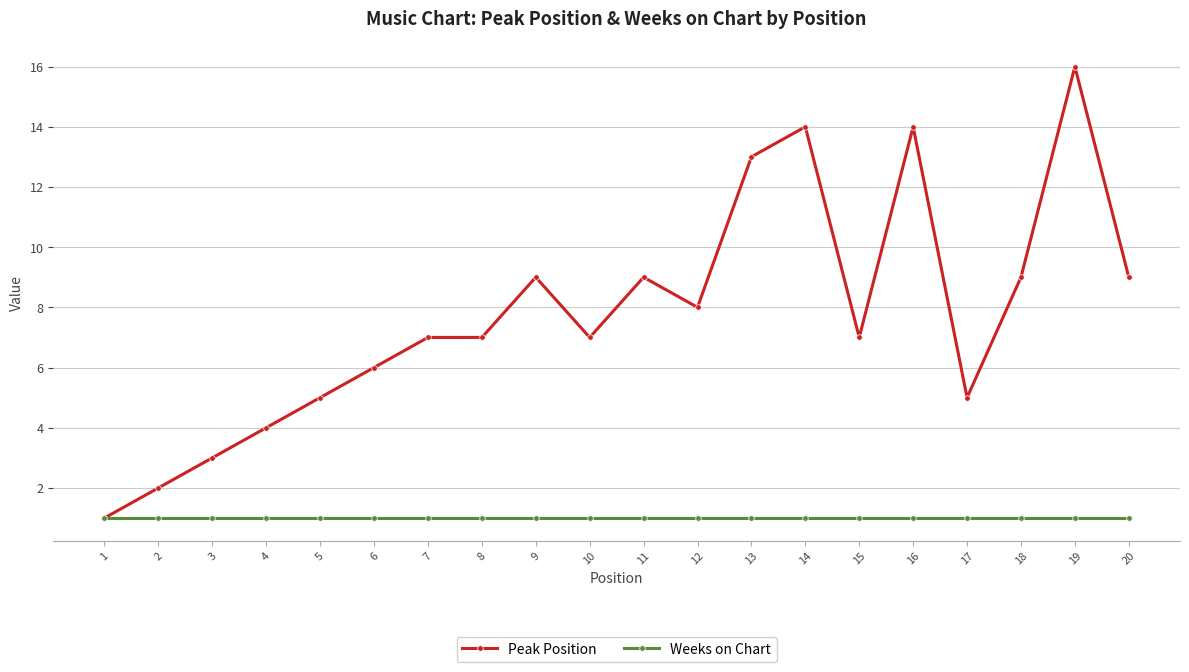

The value of Peak Position at 4 is 6. True or false?

False